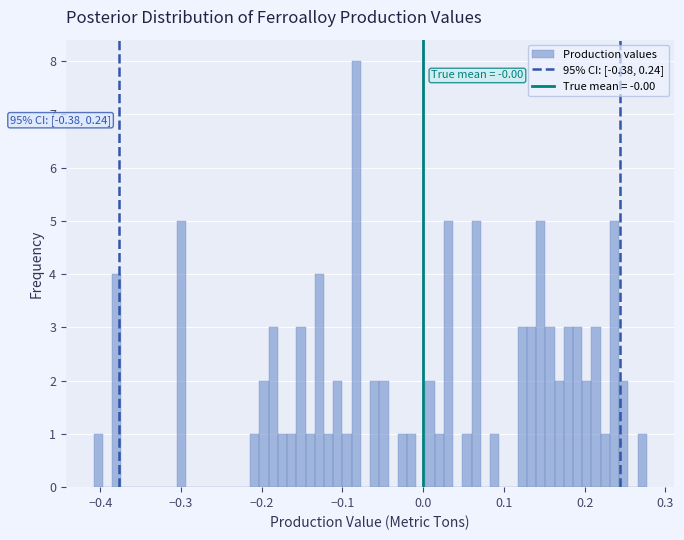

Read against the x-axis, roughly where is the centre of the tallest bar?

-0.08